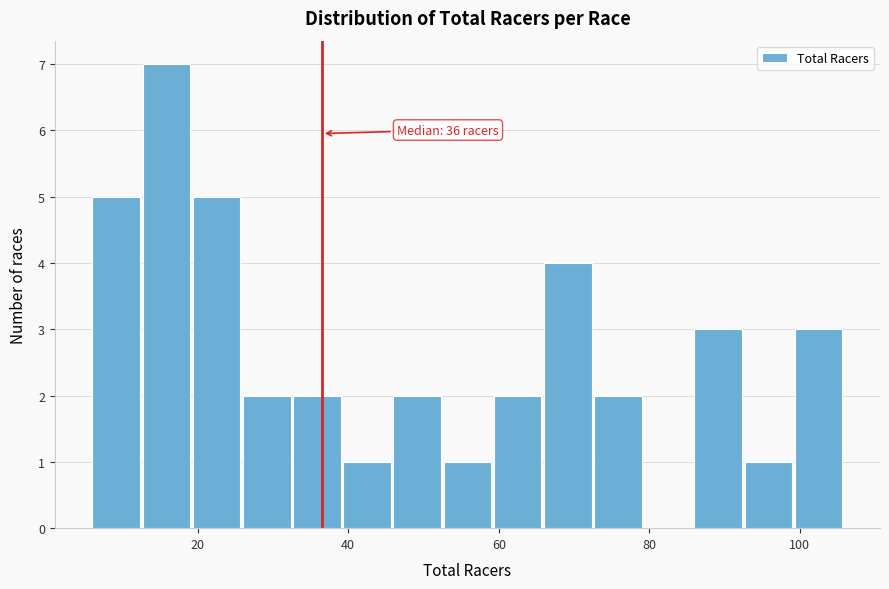

Around what value on the x-axis is the tallest bar? Give the approximate position of its centre, as read against the axis.

16